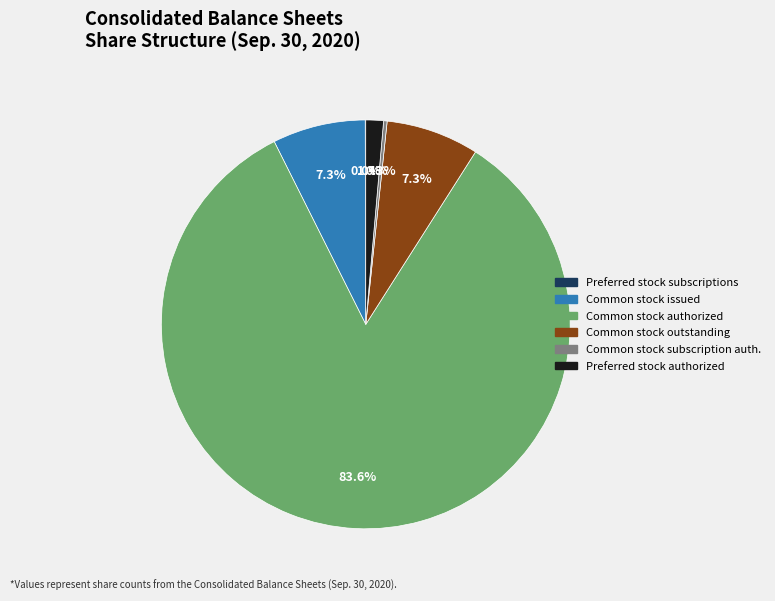

What portion of the pie excludes Common stock subscription auth.?

99.7%